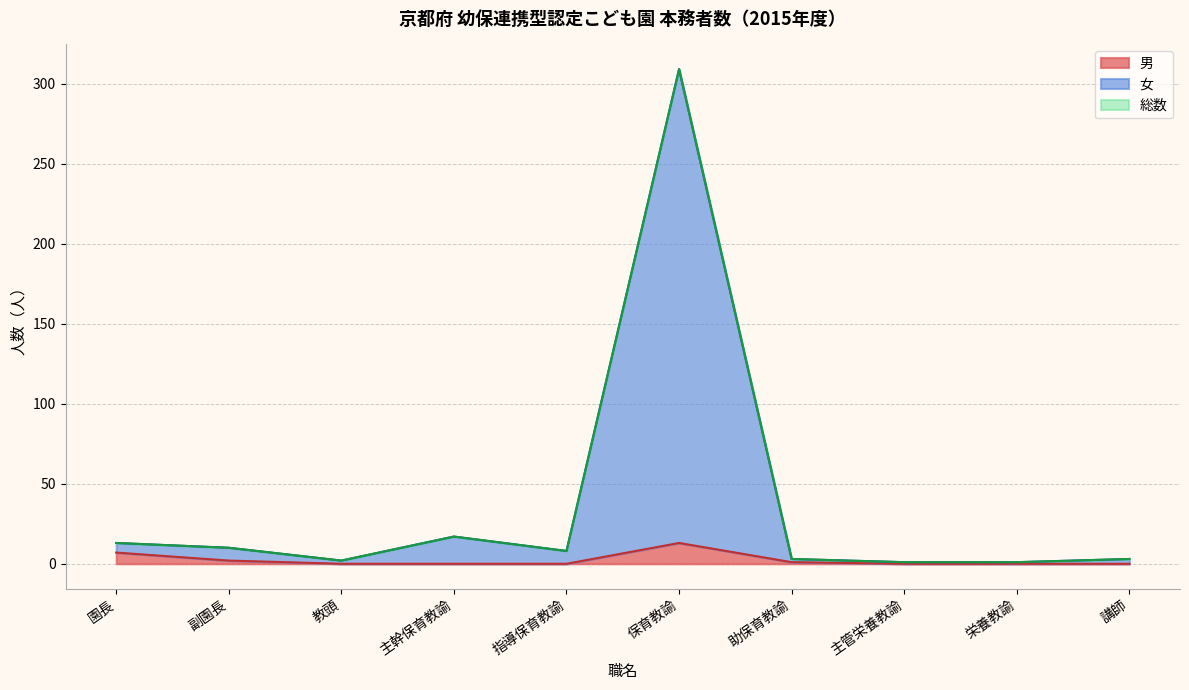

At 副園長, list the series in order from smallest to largest.

男, 女, 総数